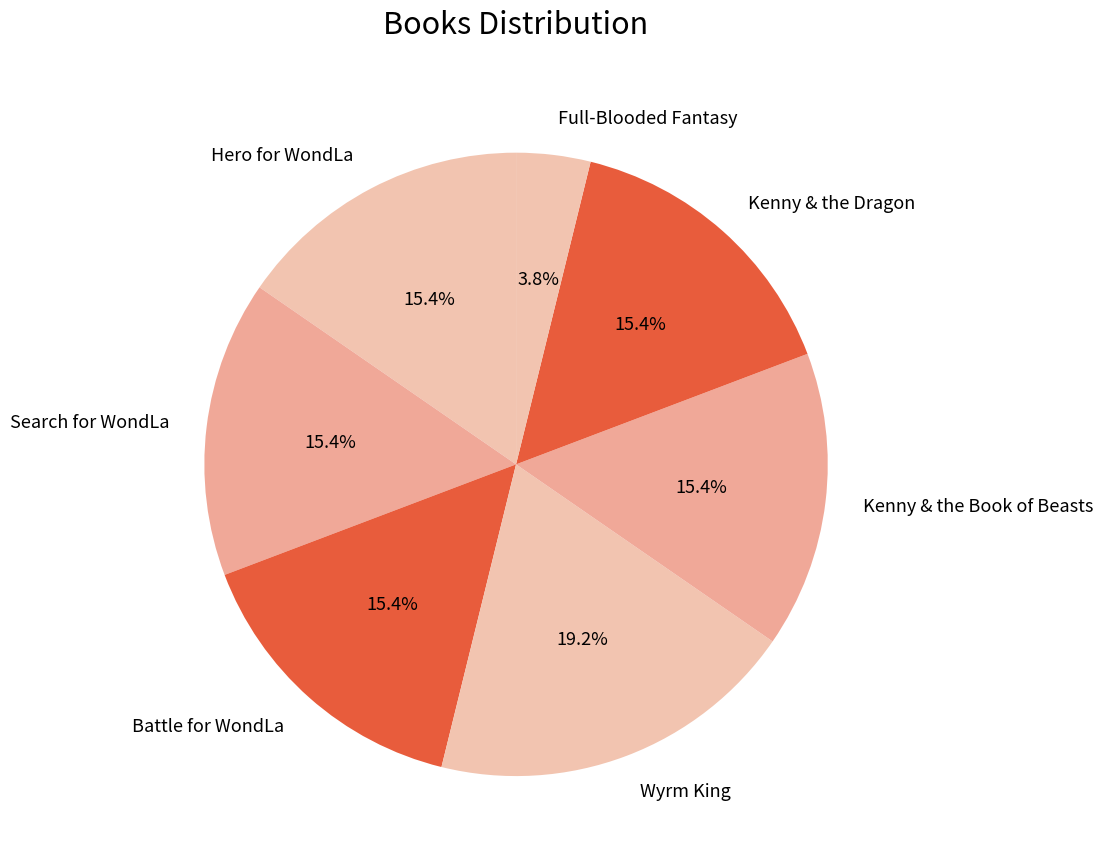

How many slices are in this pie chart?

7